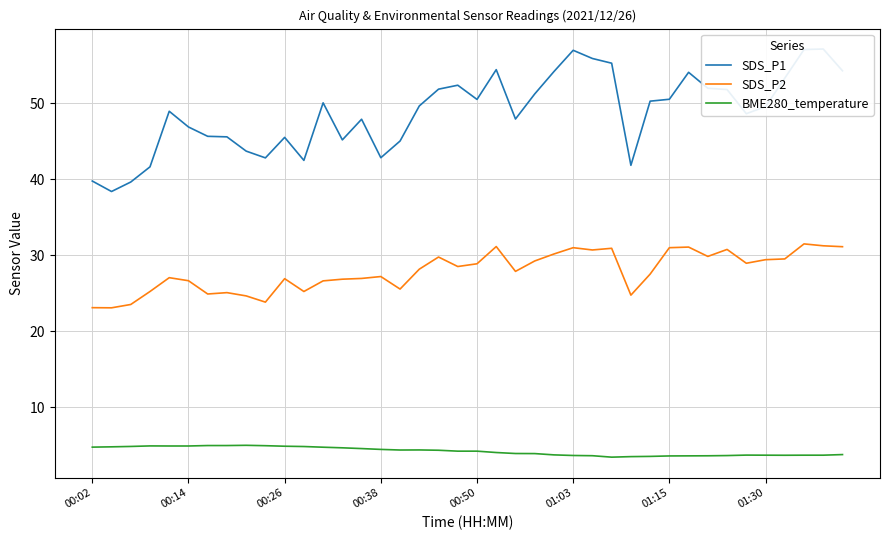

What is the minimum value for SDS_P2?

23.1